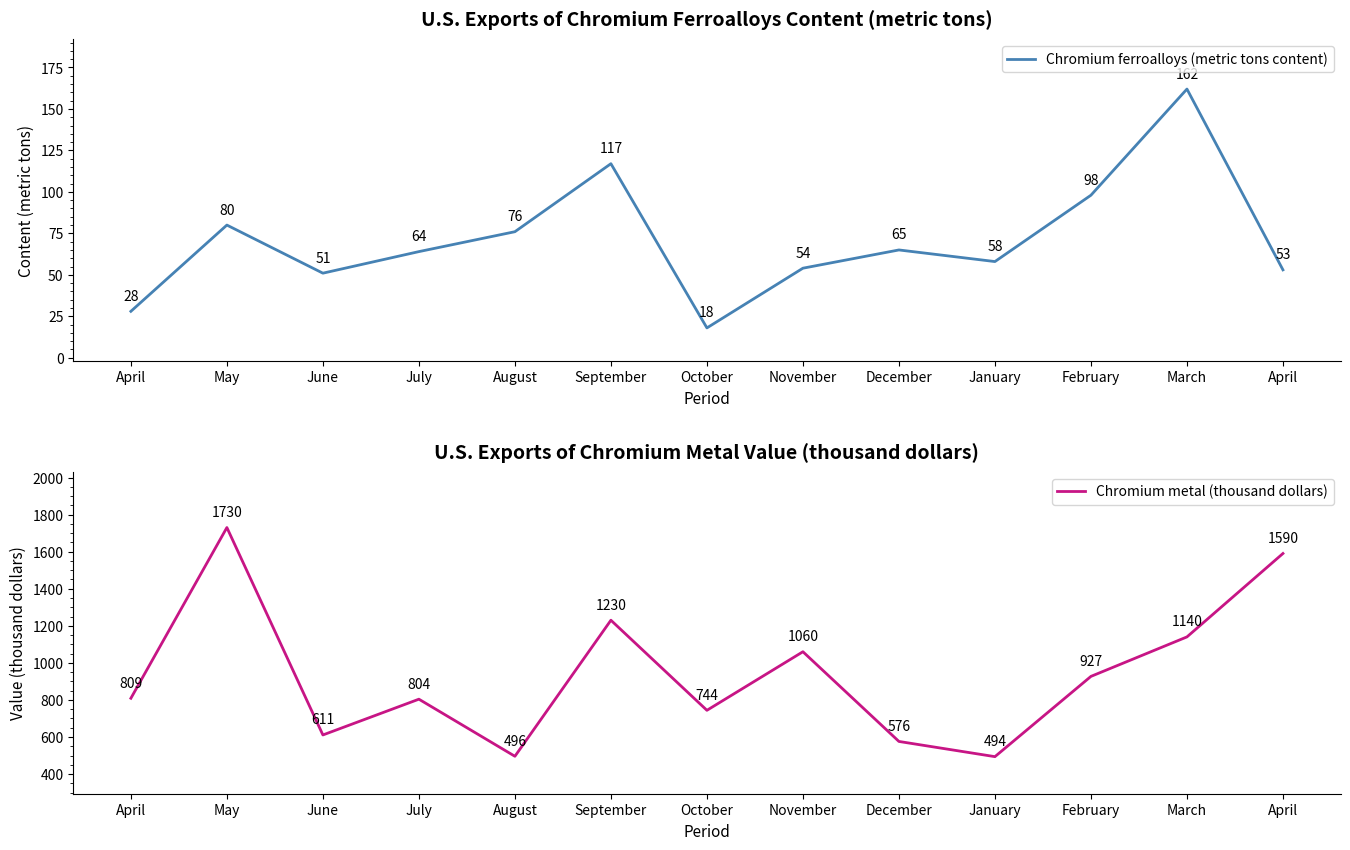

Where does the Chromium ferroalloys (metric tons content) series first go above 64?

May